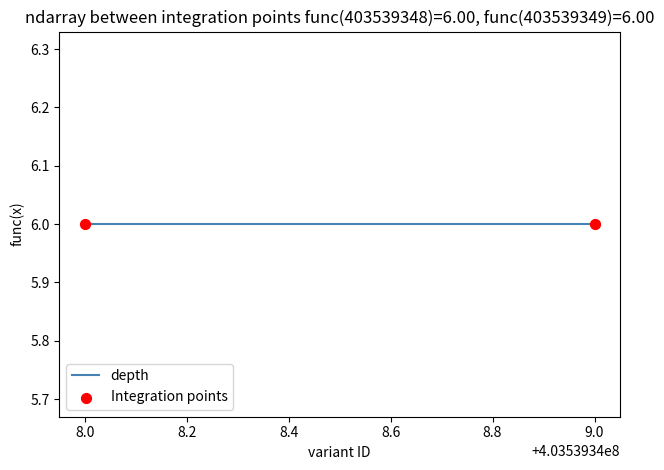

Which series contains the lowest Y value?

depth